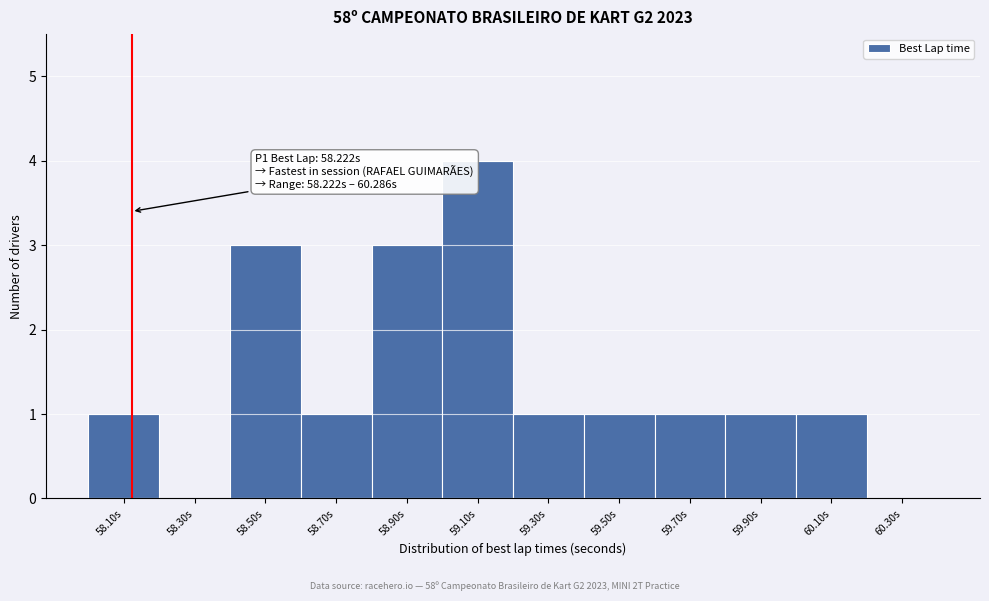

Reading right to left, what are all the values shown in this chart?

60.30s=0	60.10s=1	59.90s=1	59.70s=1	59.50s=1	59.30s=1	59.10s=4	58.90s=3	58.70s=1	58.50s=3	58.30s=0	58.10s=1